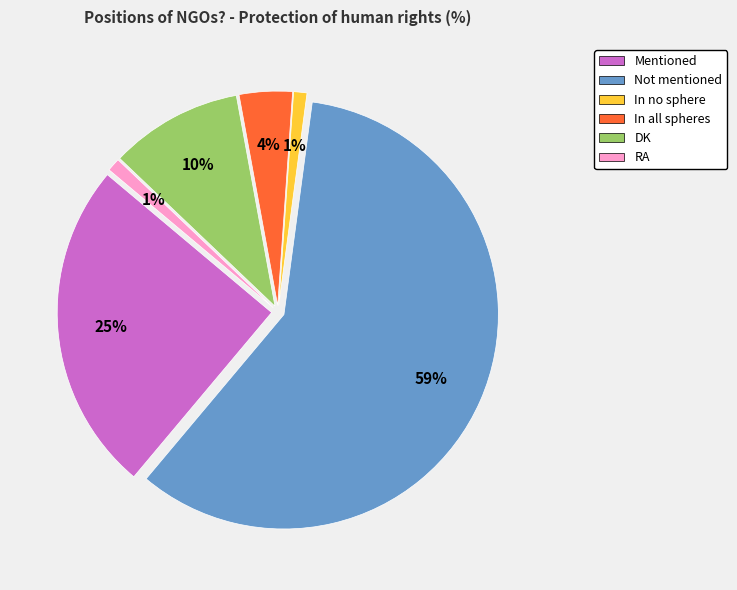

How many slices are in this pie chart?

6